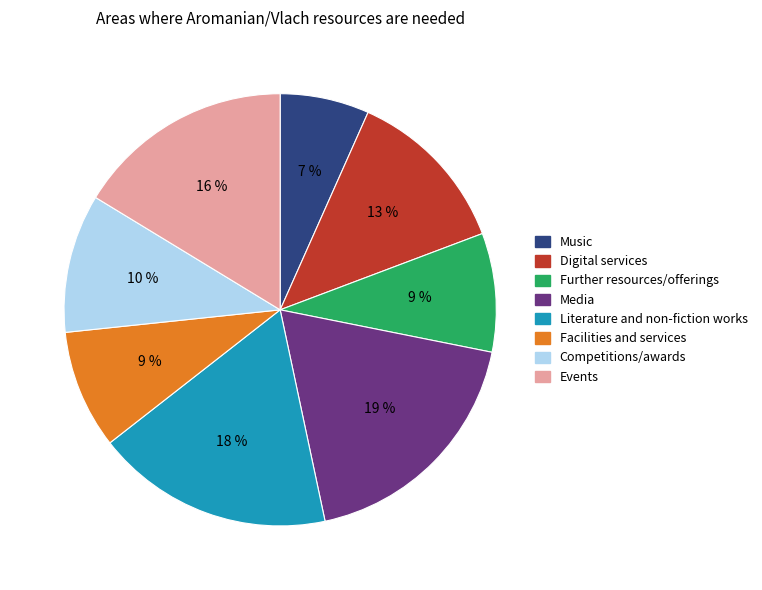

To the nearest percent, what is the difference between the Digital services and Literature and non-fiction works slice percentages?

5%